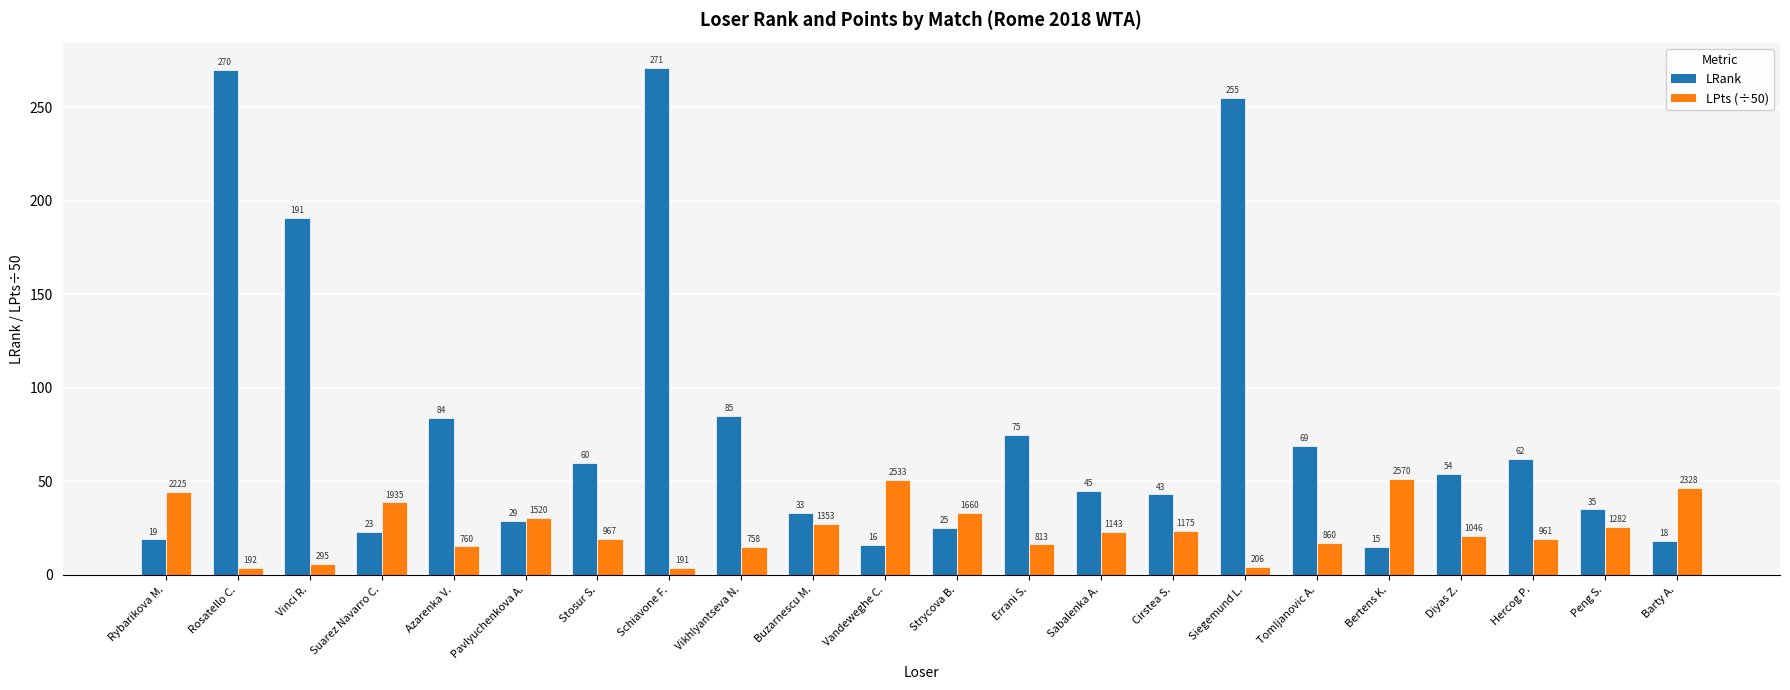

How many values in the LPts (÷50) series exceed 22?

11